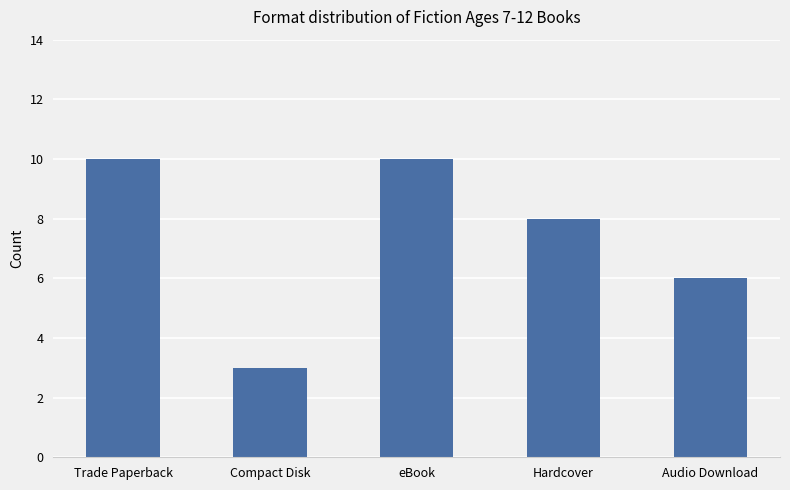

What is the label of the 3rd bar from the right?

eBook